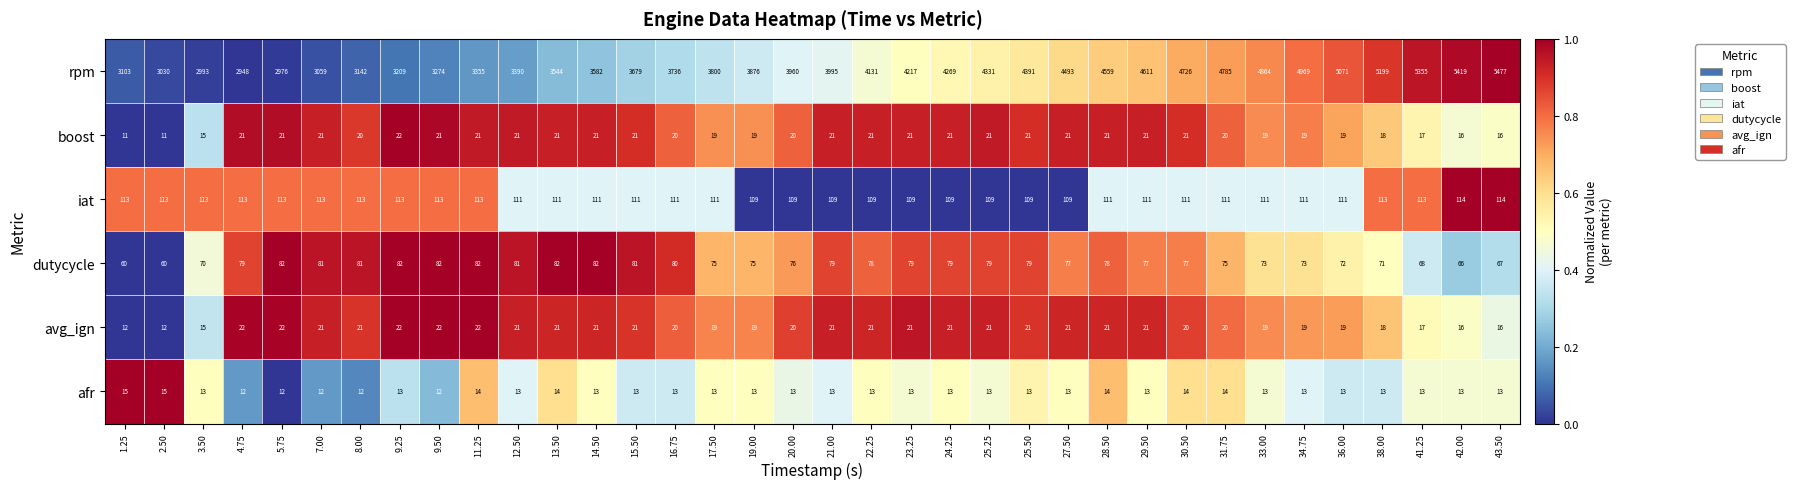

At 5.75, list the series in order from smallest to largest.

afr, boost, avg_ign, dutycycle, iat, rpm